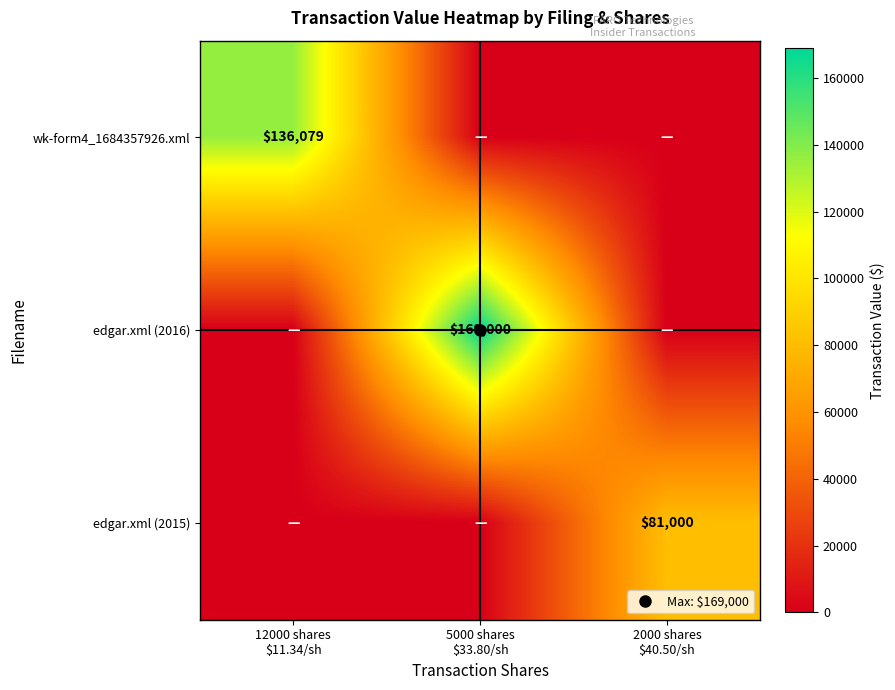

What is the difference between the highest and lowest values at 2000 shares
$40.50/sh?

81000